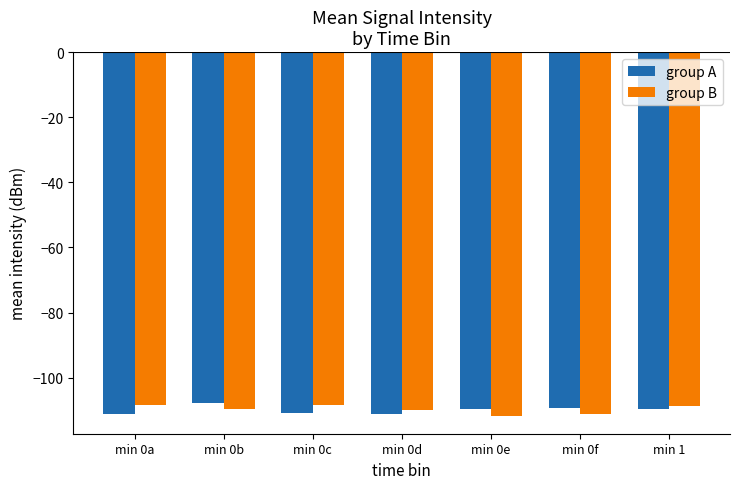

What is the difference between the highest and lowest values at min 0e?

2.0